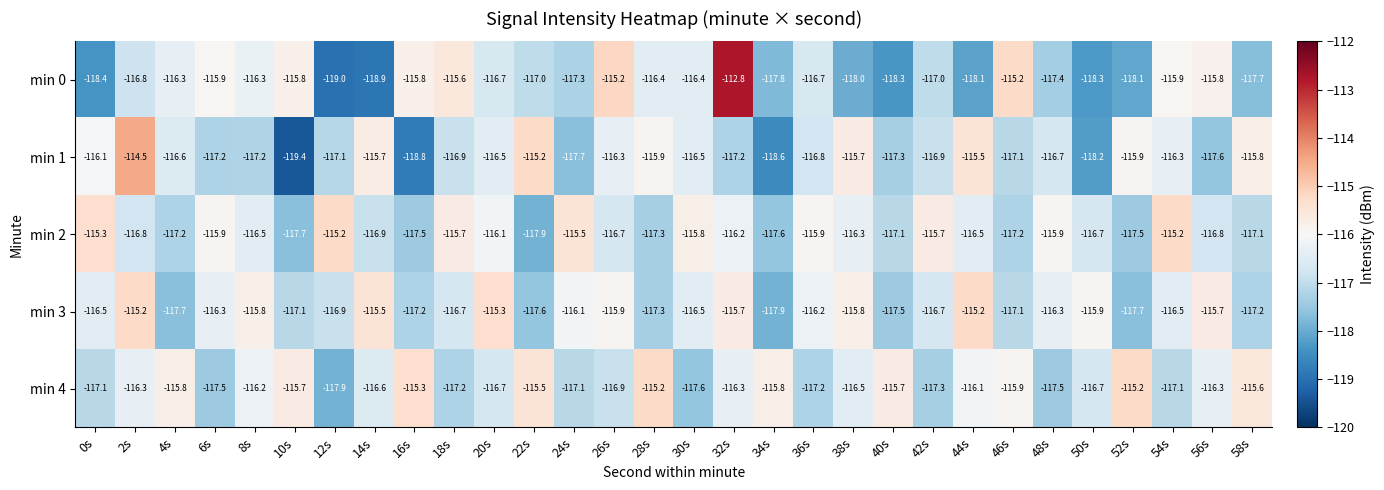

Which series has the largest range (max minus min)?

min 0